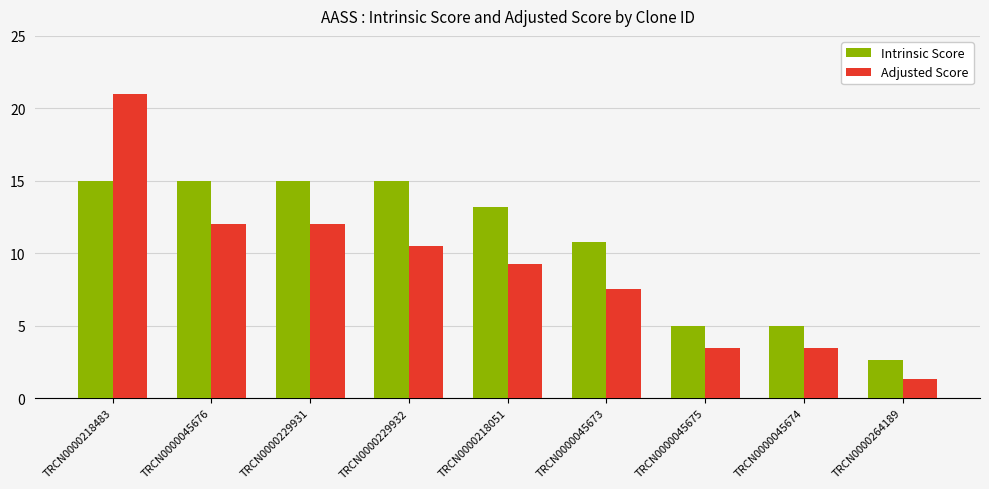

What is the maximum value for Adjusted Score?

21.0